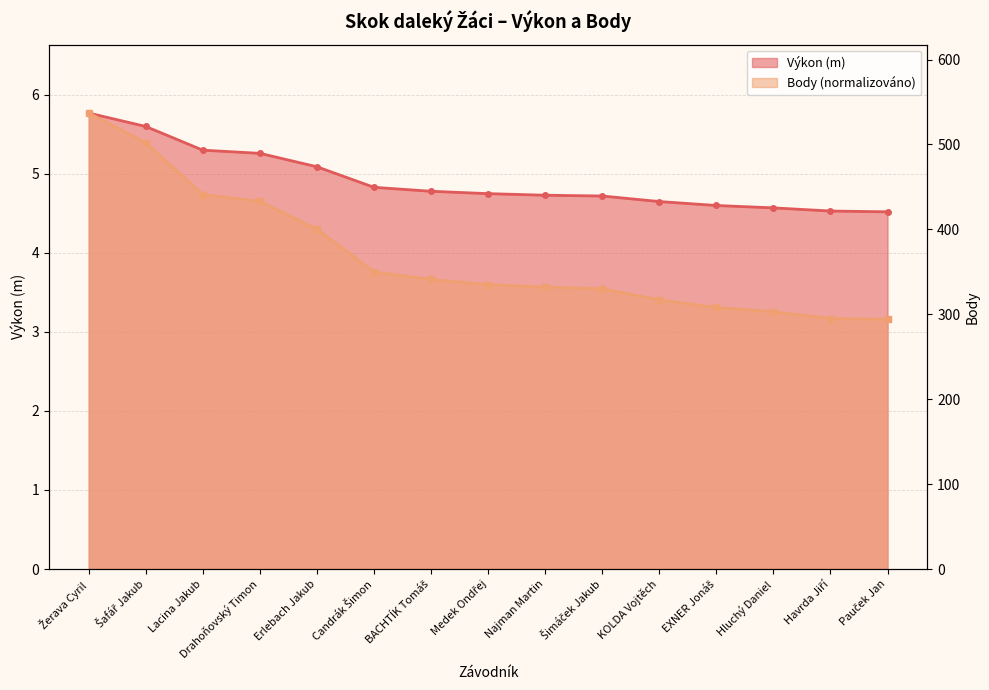

True or false: Body and Výkon cross at least once.

False